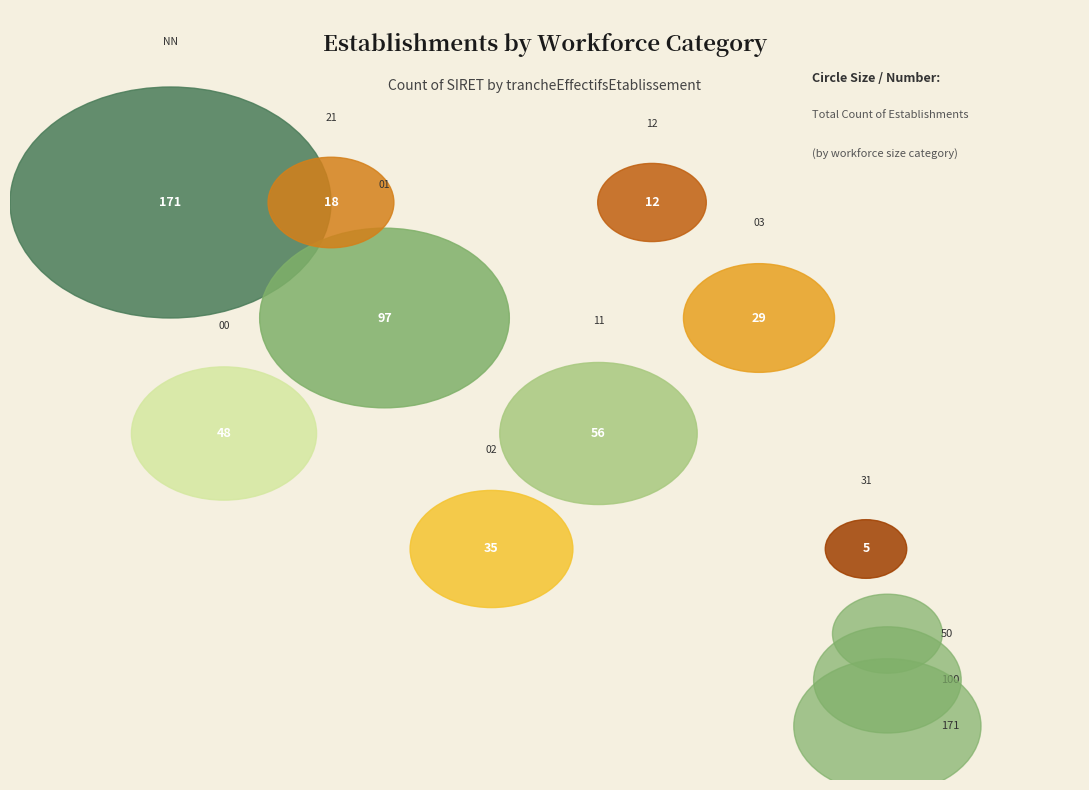

To the nearest percent, what is the difference between the 12 and 01 slice percentages?

18%